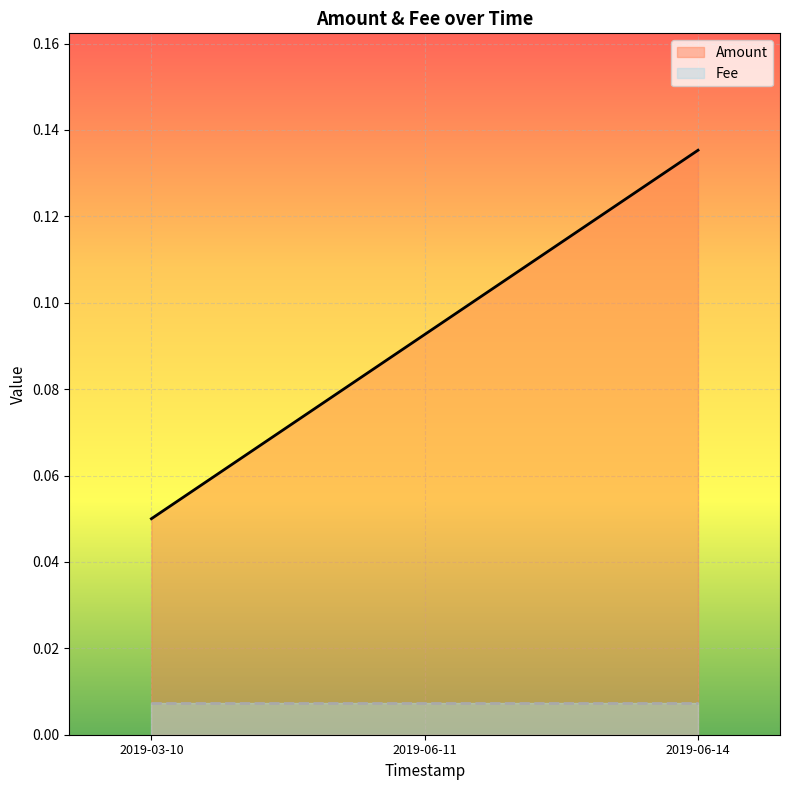

Count the values in the range 0 to 1.

3